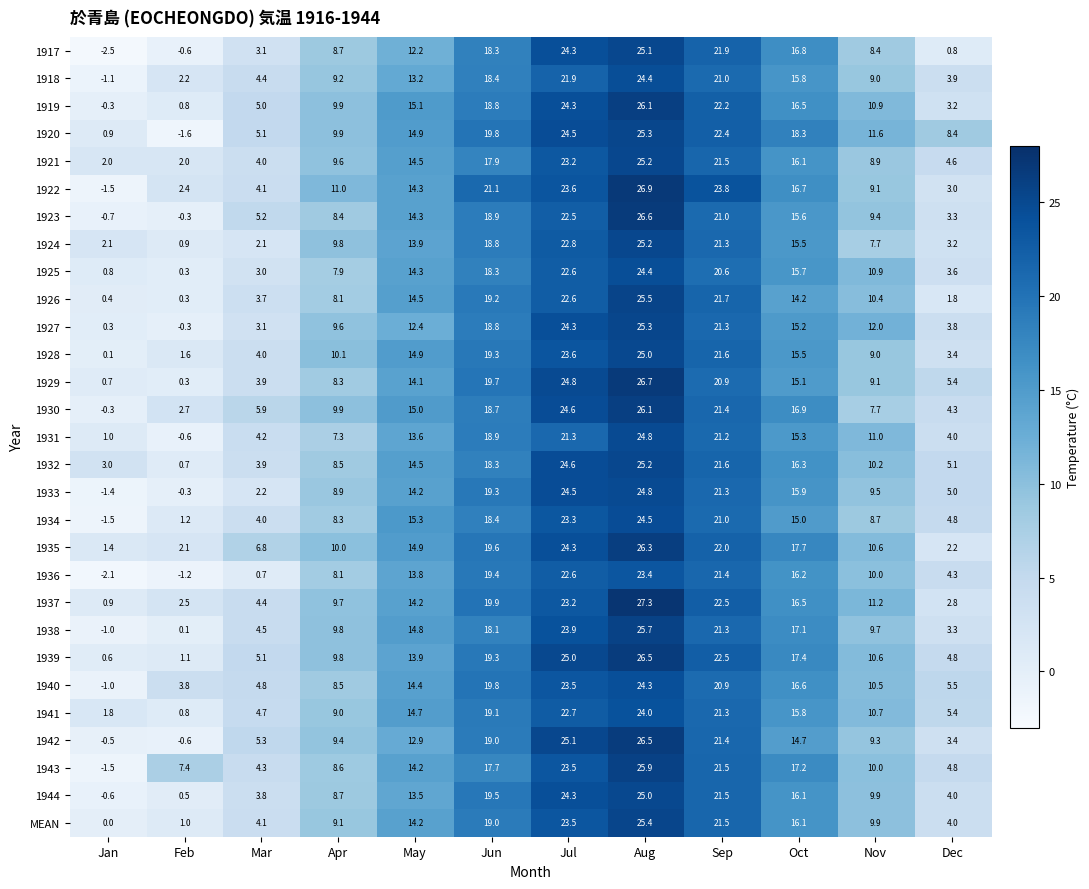

Rank the categories by 1937 value from lowest to highest.

Jan, Feb, Dec, Mar, Apr, Nov, May, Oct, Jun, Sep, Jul, Aug